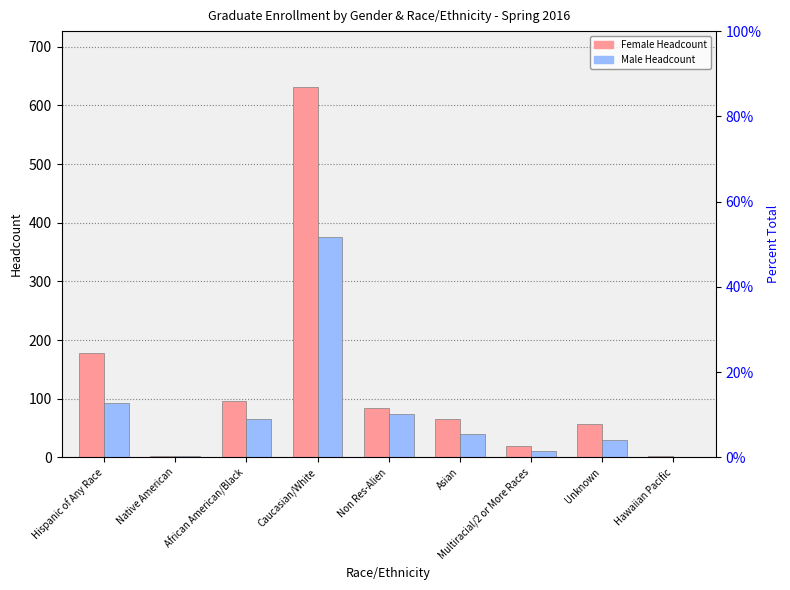

What are all the series names shown in the legend?

Female Headcount, Male Headcount